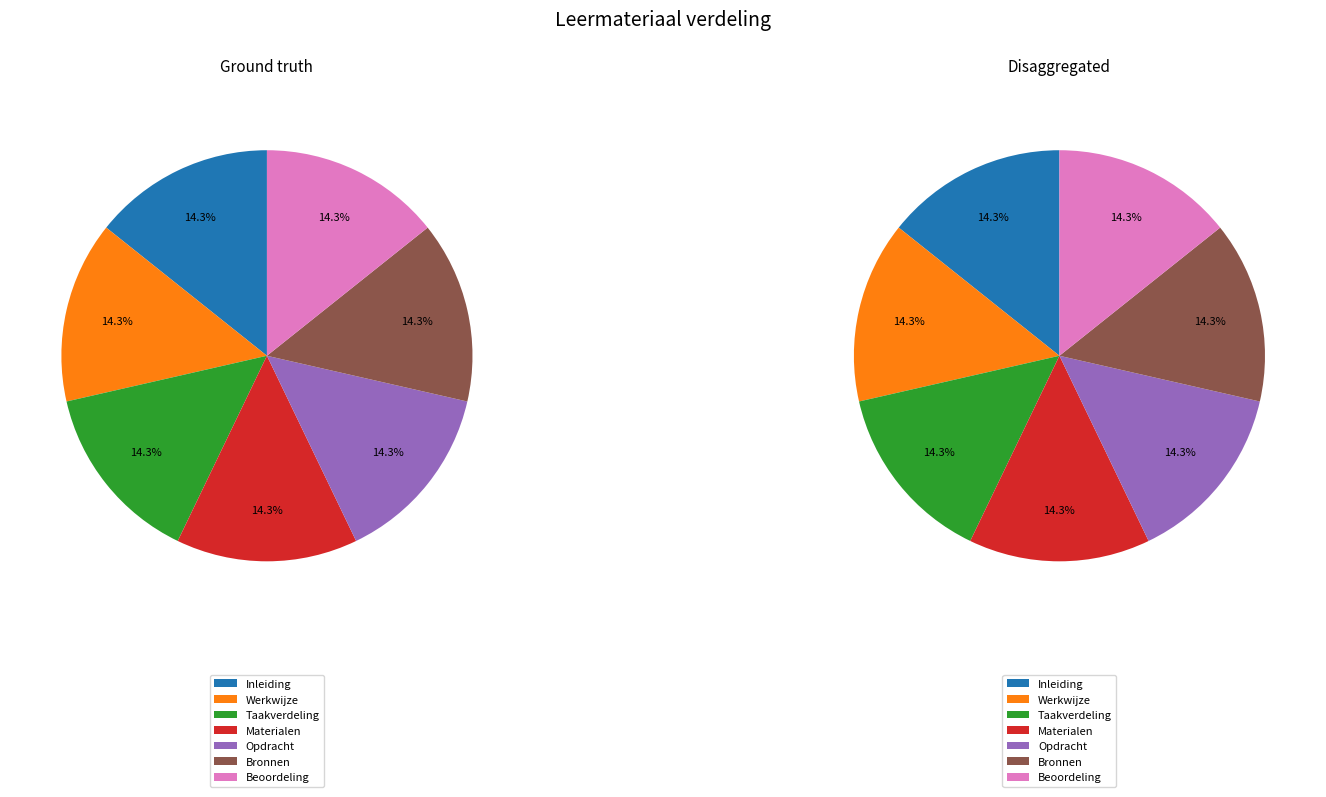

To the nearest percent, what is the combined percentage of Taakverdeling and Beoordeling?

29%